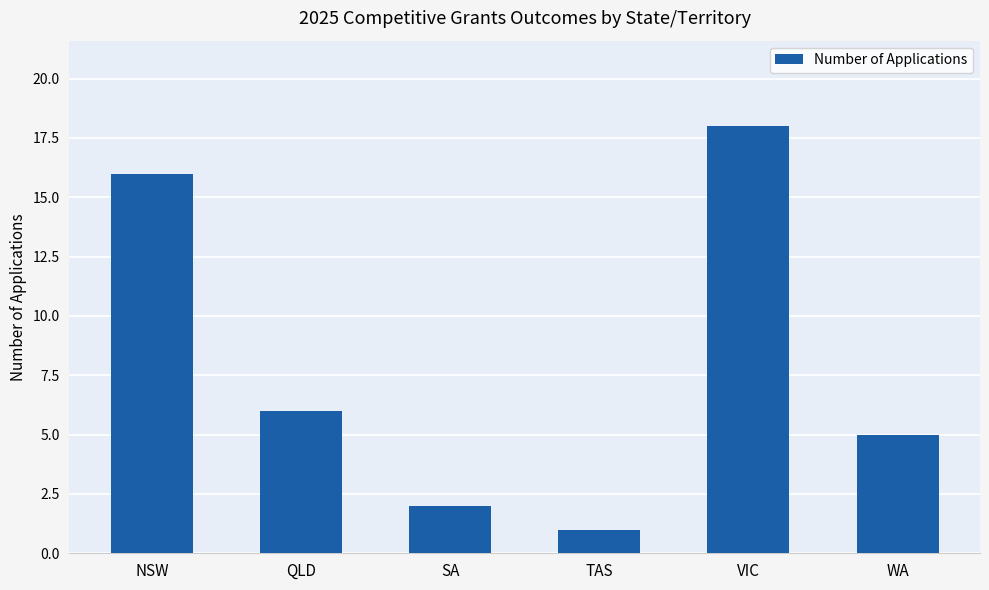

Rank the categories by value from lowest to highest.

TAS, SA, WA, QLD, NSW, VIC